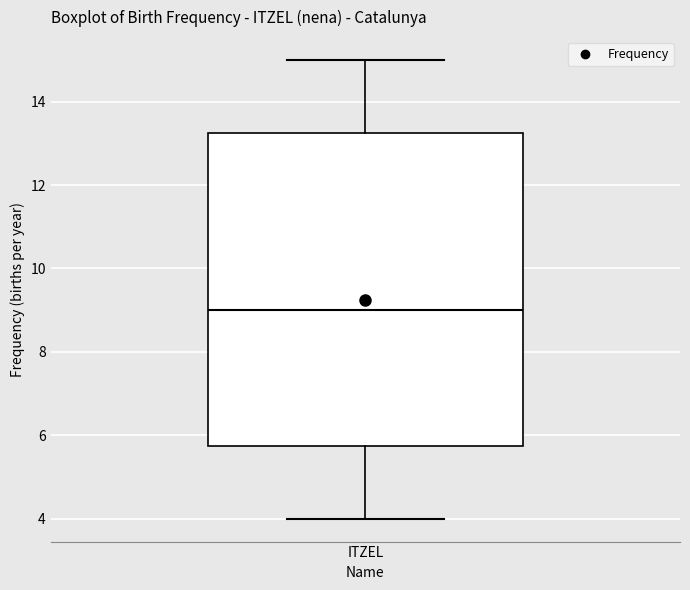

Where does the upper whisker of the box for ITZEL end on the y-axis? The values are not printed on the chart, so give them approximately, as read against the axis.

15.0